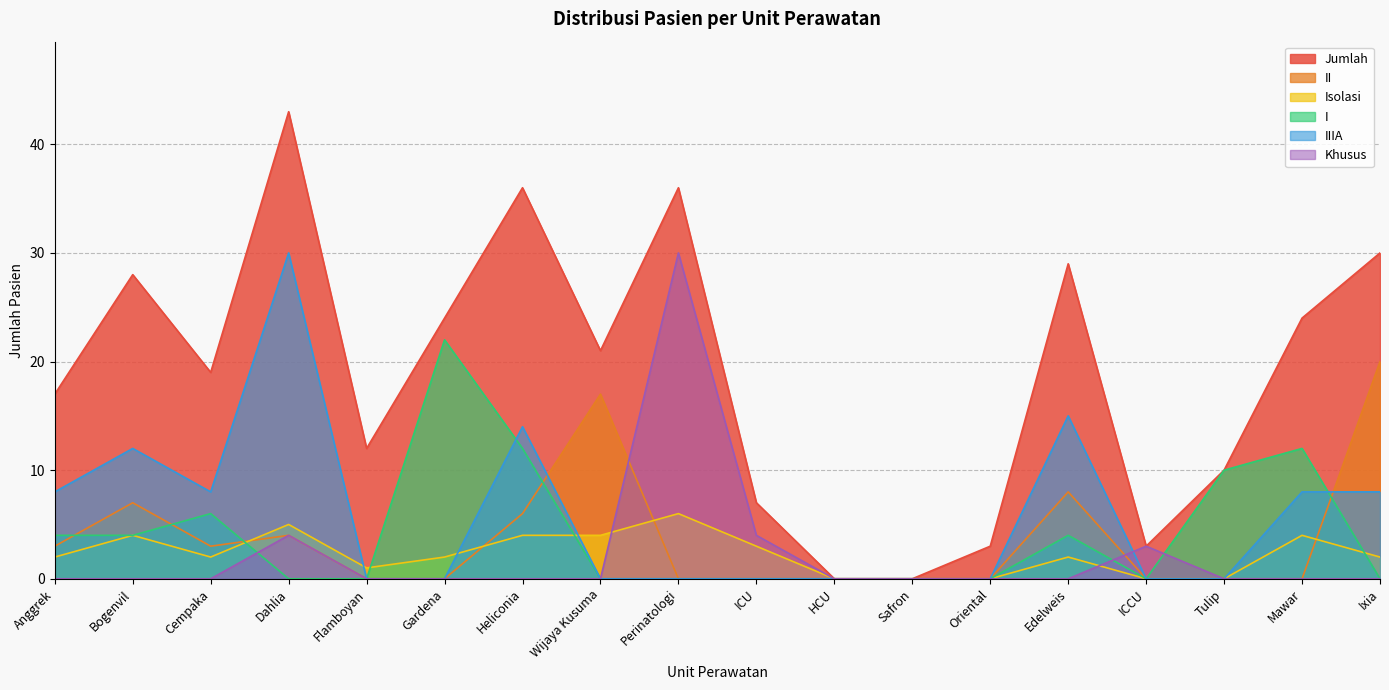

Does the chart display data point markers on the line(s)?

No